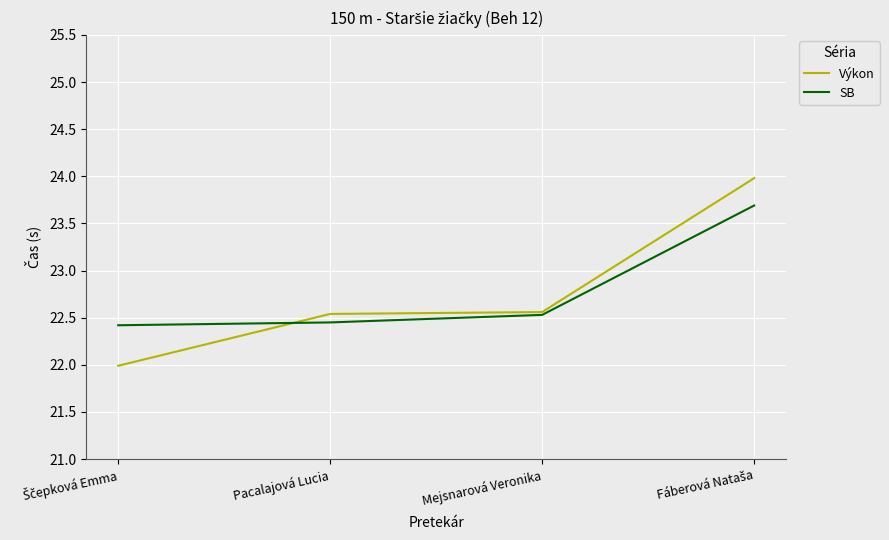

The SB series shows 32.7 at Pacalajová Lucia. True or false?

False